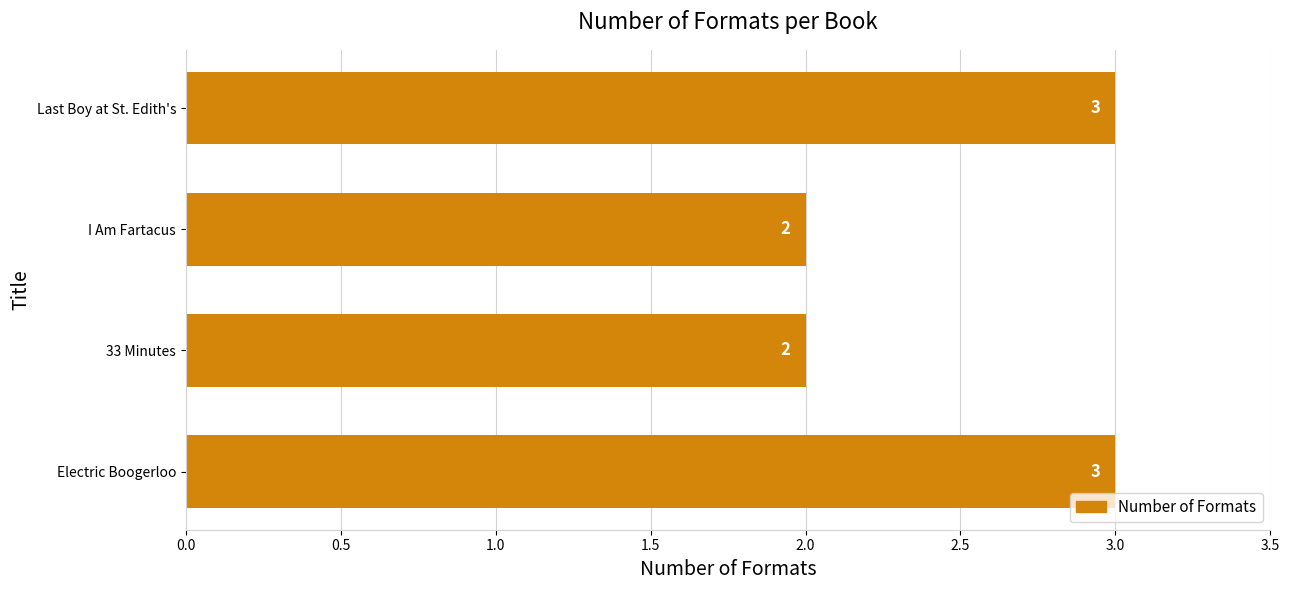

What is the maximum value shown in the chart?

3